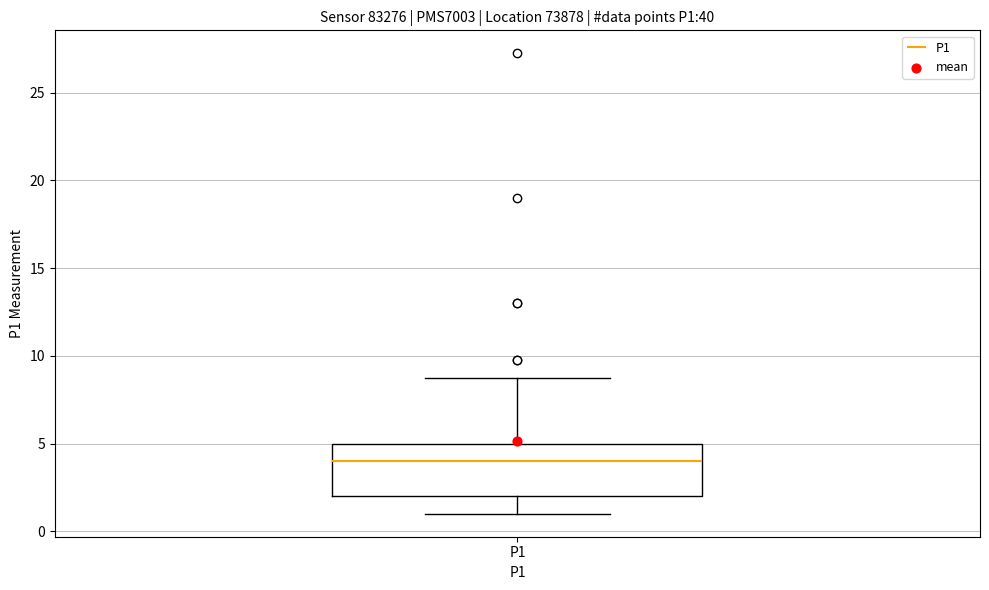

Transcribe this box plot: give where the median line is, the range the box spans, and where the two whiskers end, as read against the y-axis. The values are not printed on the chart, so give them approximately, as read against the axis.

median 4, box 2 to 5, whiskers 1 to 9